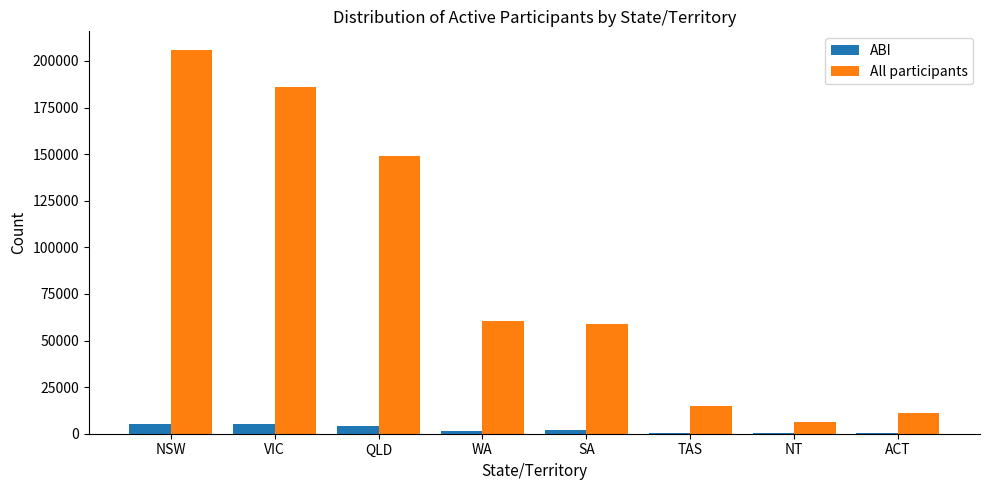

What are all the series names shown in the legend?

ABI, All participants